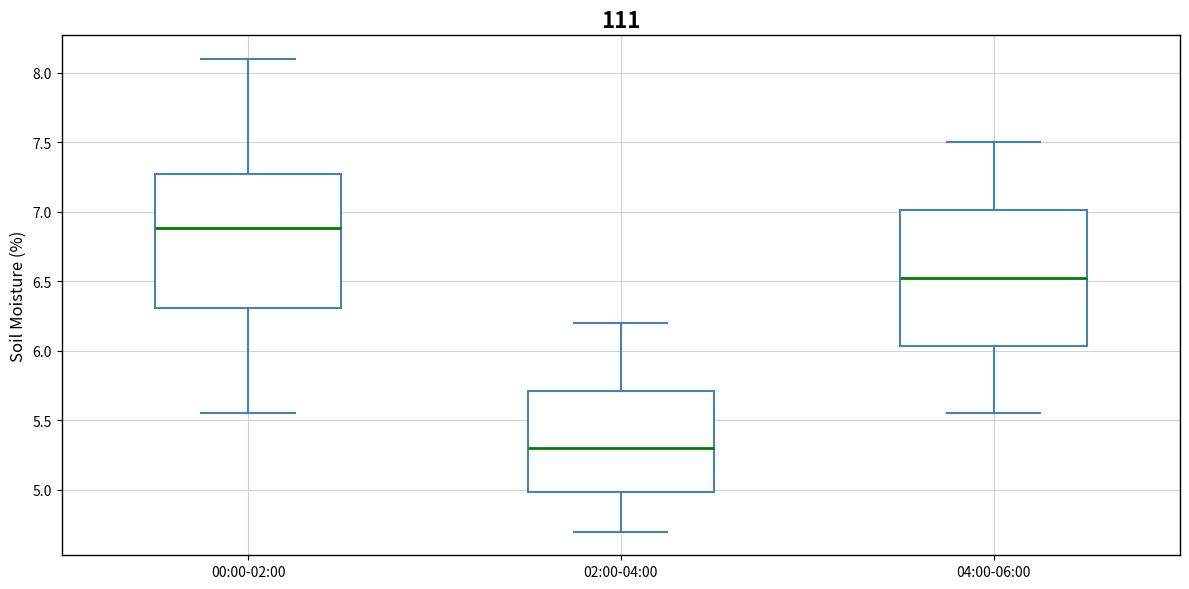

Reading left to right, transcribe this box plot: for each box, give where its median line is, the range the box spans, and where its two whiskers end, as read against the y-axis. The values are not printed on the chart, so give them approximately, as read against the axis.

00:00-02:00: median 6.90, box 6.30 to 7.25, whiskers 5.55 to 8.10
02:00-04:00: median 5.30, box 5.00 to 5.70, whiskers 4.70 to 6.20
04:00-06:00: median 6.55, box 6.05 to 7.00, whiskers 5.55 to 7.50